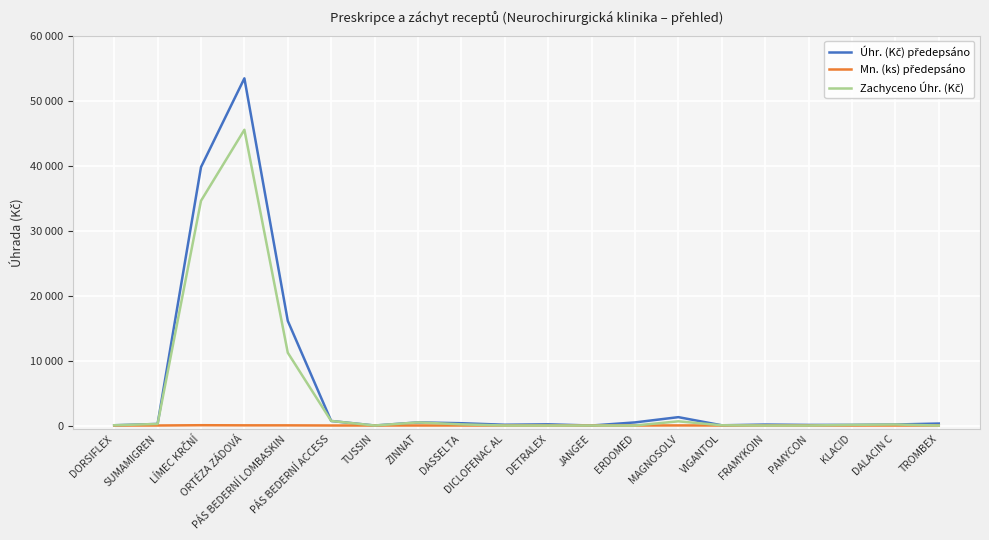

Does the chart have visible grid lines?

Yes